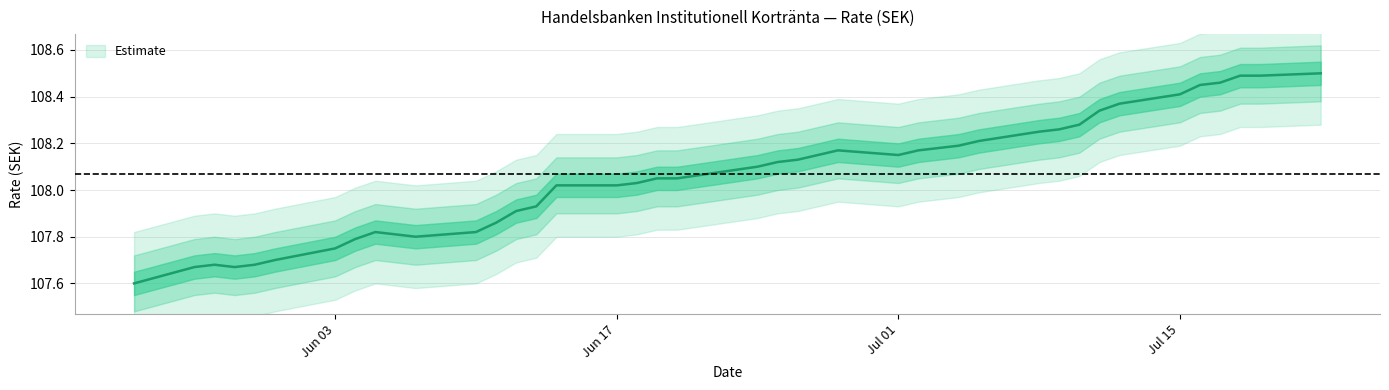

Reading right to left, what are all the values shown in this chart?

108.5	108.5	108.5	108.5	108.5	108.4	108.4	108.3	108.3	108.3	108.2	108.2	108.2	108.2	108.2	108.2	108.2	108.2	108.1	108.1	108.1	108.0	108.0	108.0	108.0	108.0	107.9	107.9	107.9	107.8	107.8	107.8	107.8	107.8	107.7	107.7	107.7	107.7	107.7	107.6